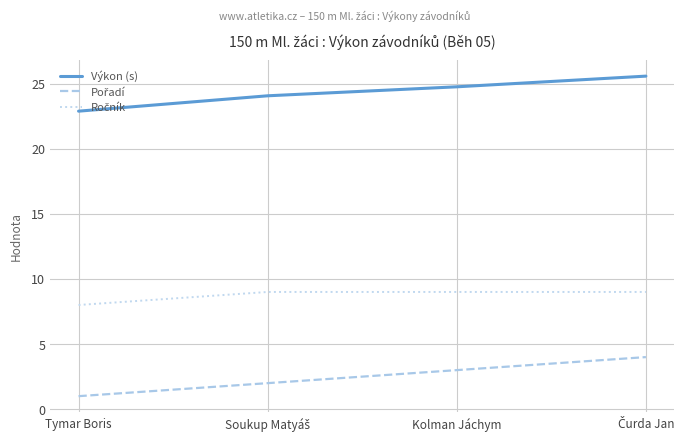

What is the maximum value shown in the chart?

25.6